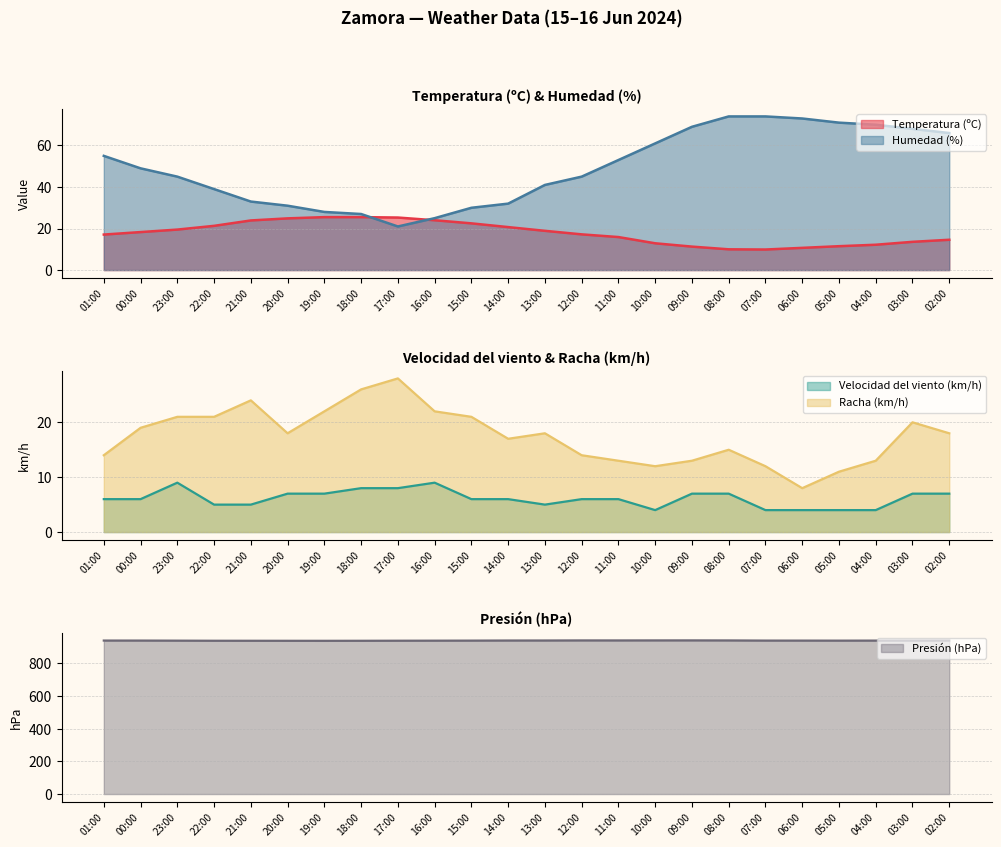

At which label does Presión (hPa) first exceed 940?

01:00